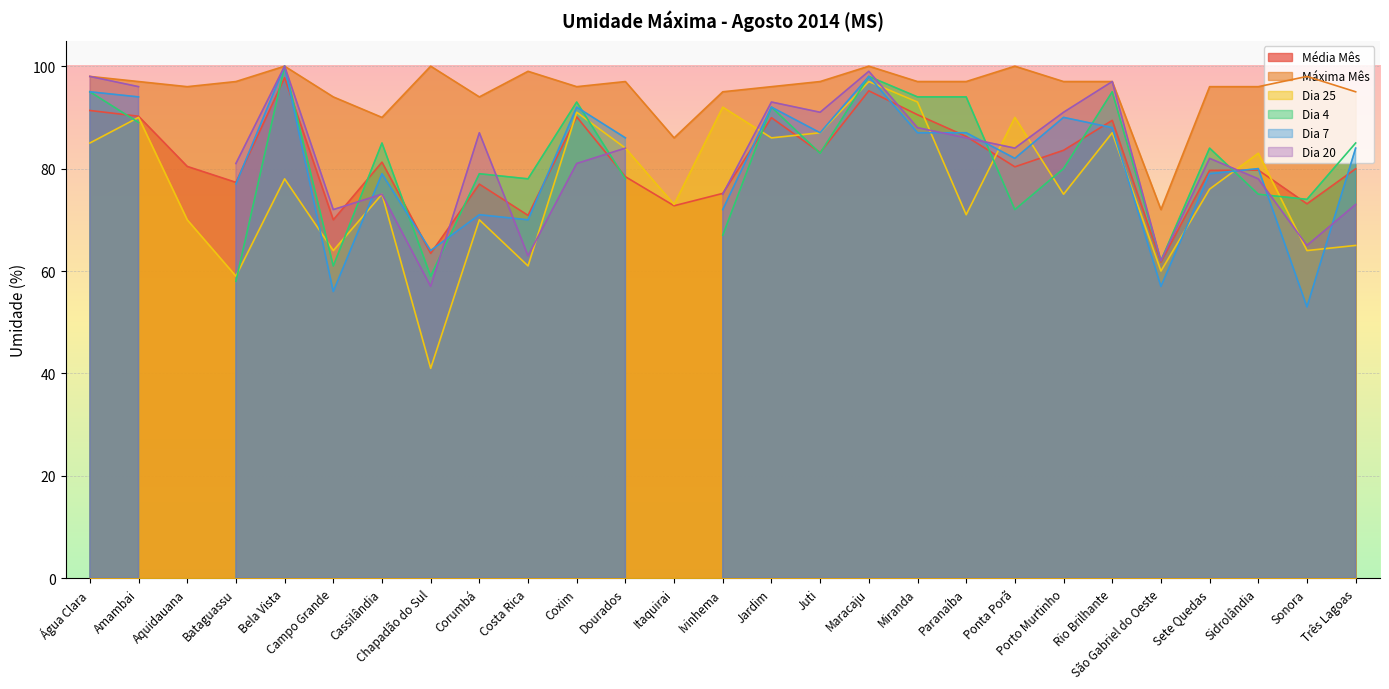

Where do Dia 25 and Média Mês first cross each other?

Costa Rica and Coxim